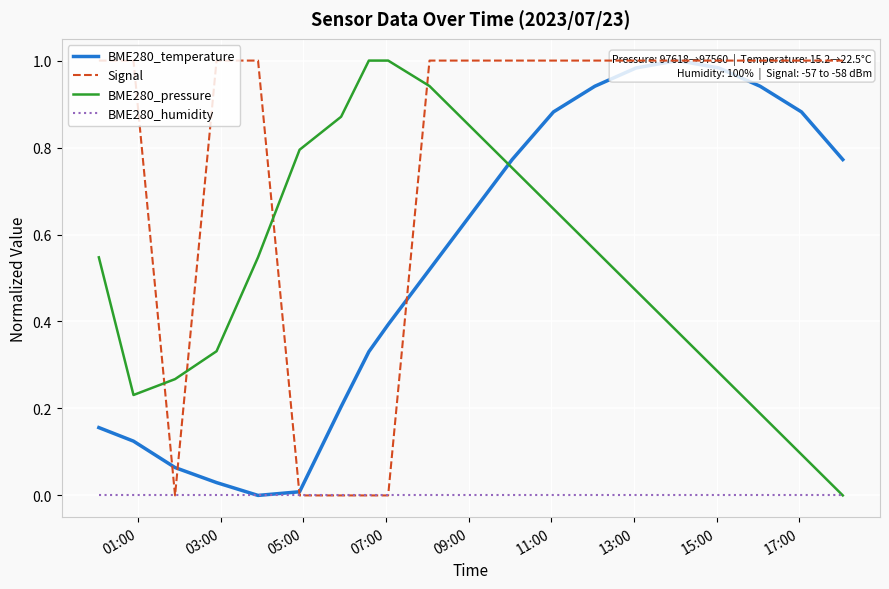

What is the highest value of the BME280_pressure series?

1.0